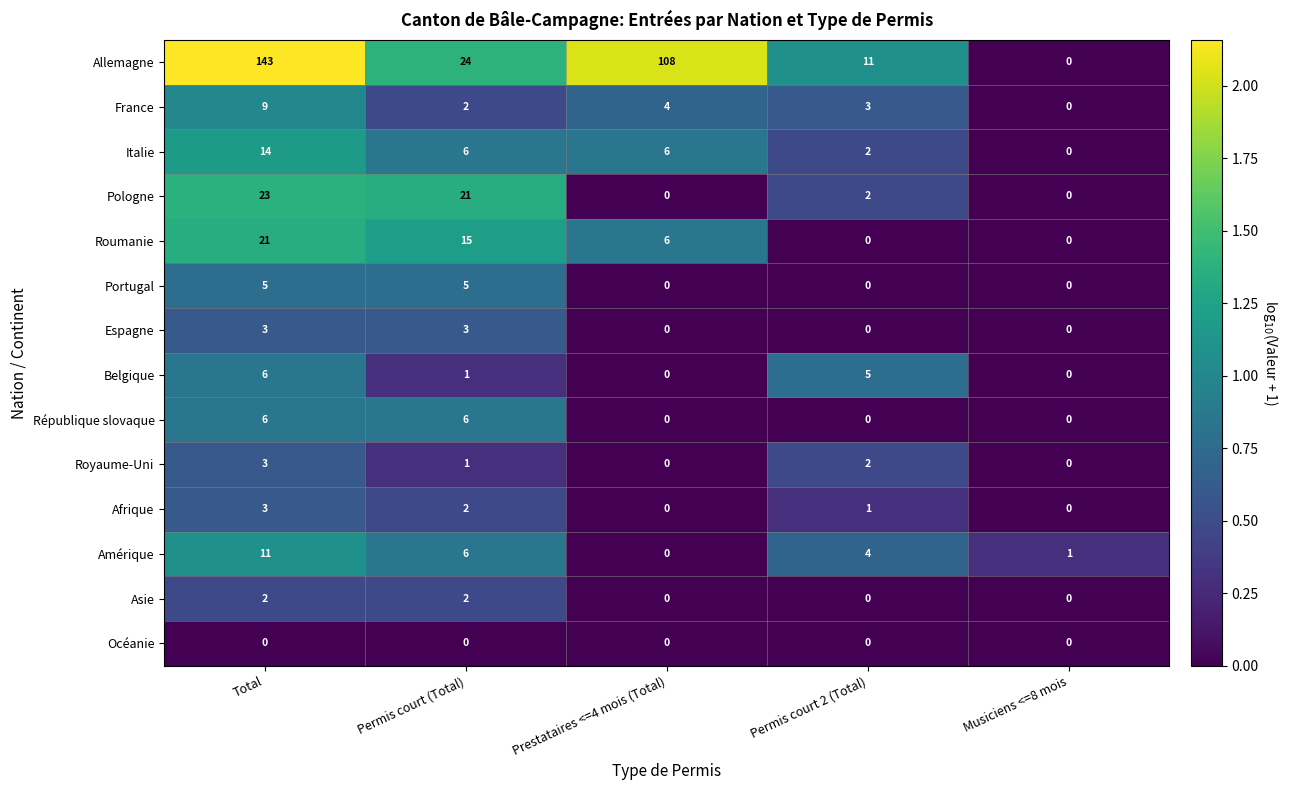

At which label is Afrique closest to 1?

Permis court 2 (Total)